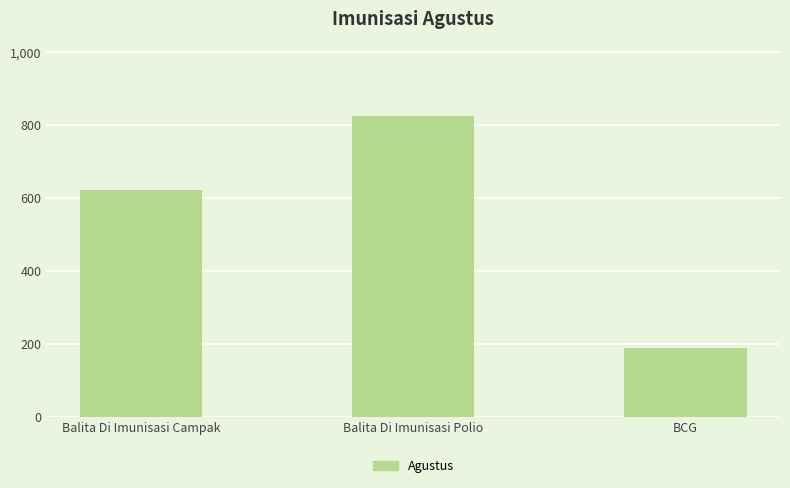

What is the label of the 3rd bar from the left?

BCG